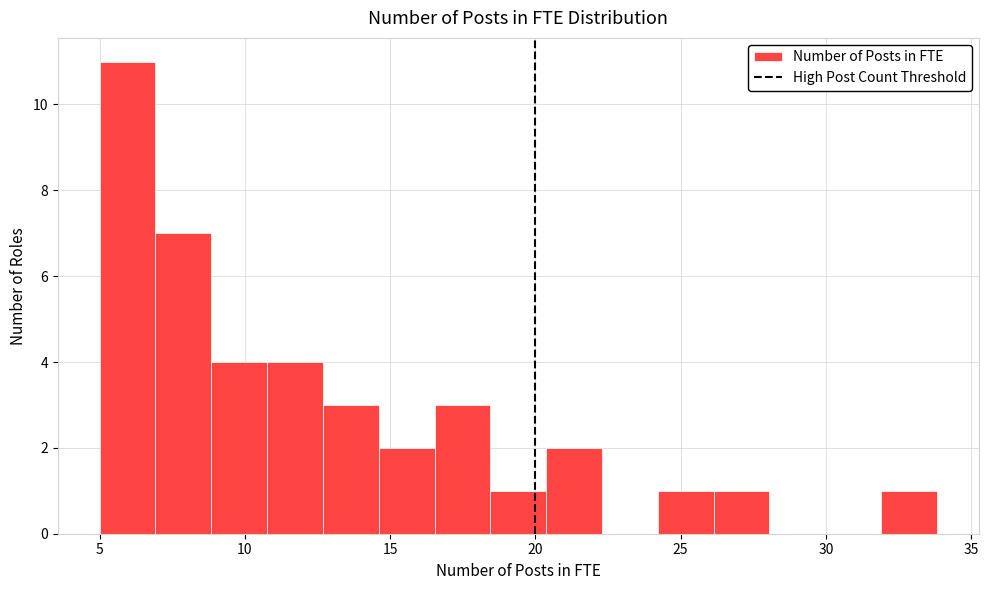

Read against the x-axis, roughly where is the centre of the tallest bar?

6.0